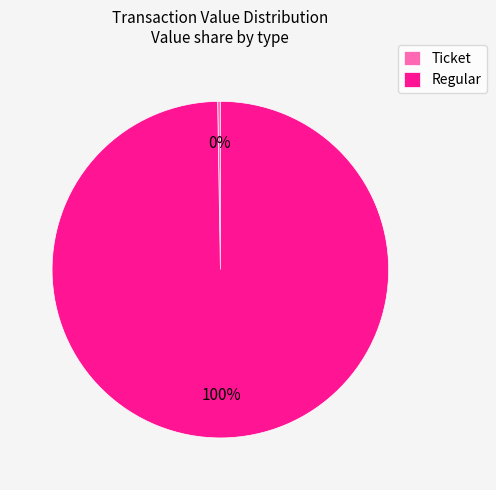

What is the largest slice in the pie chart?

Regular